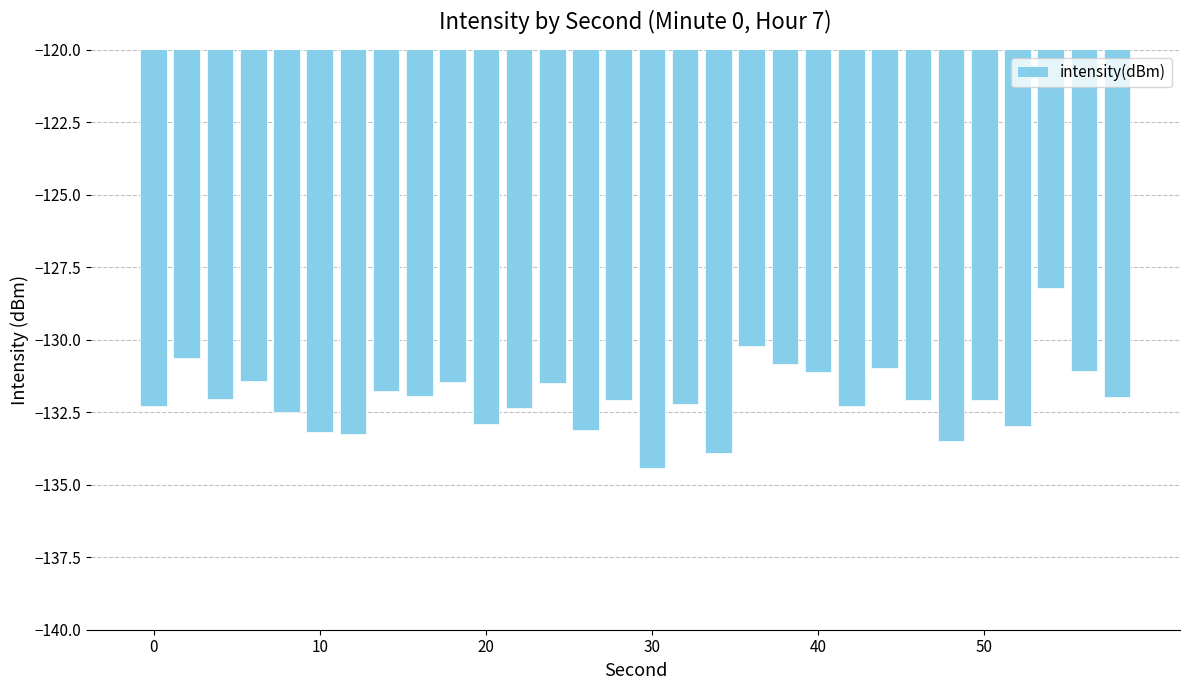

What is the value of the 22nd bar from the left?

-132.3